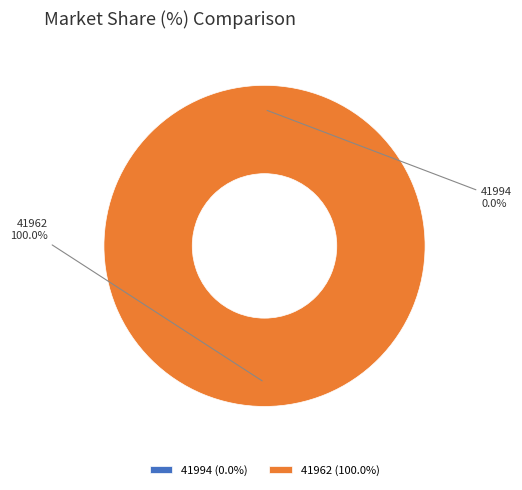

Between 41962 and 41994, which is larger?

41962